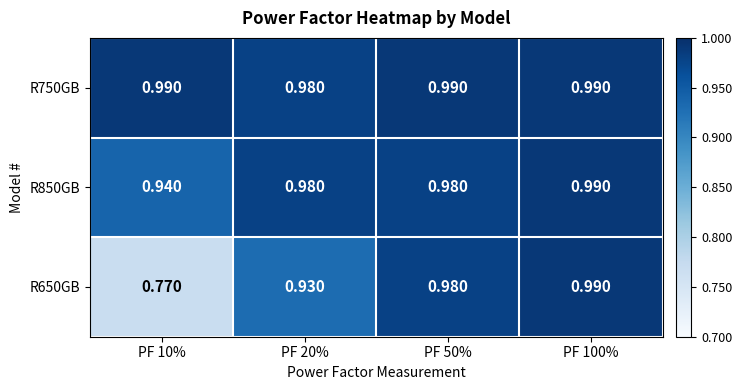

Which series has the largest total across all categories?

R750GB